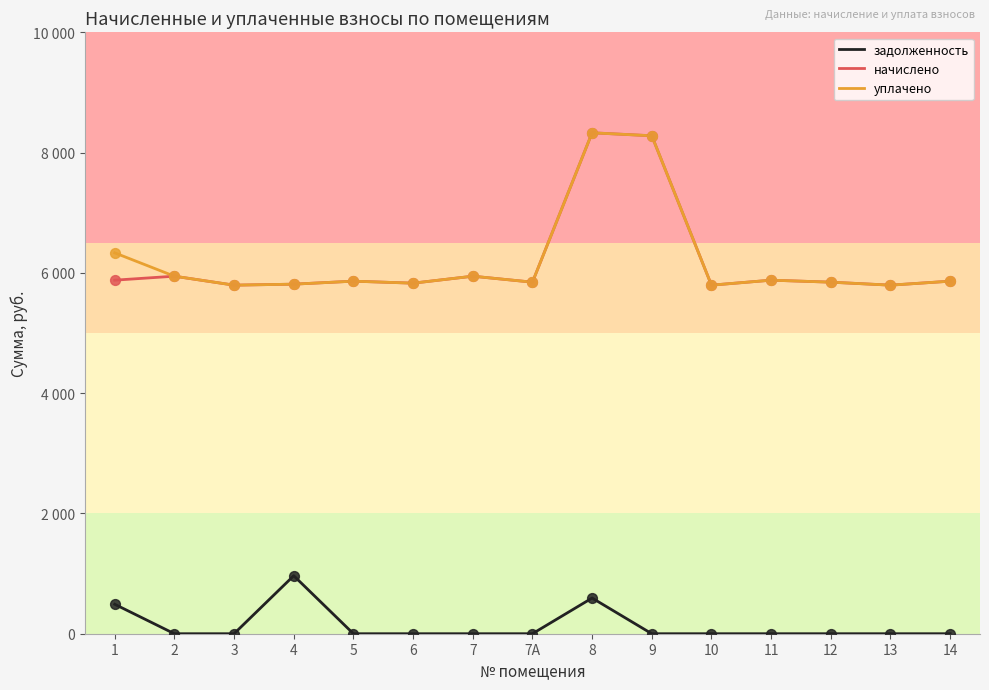

At which category is the sum across all series the highest?

8